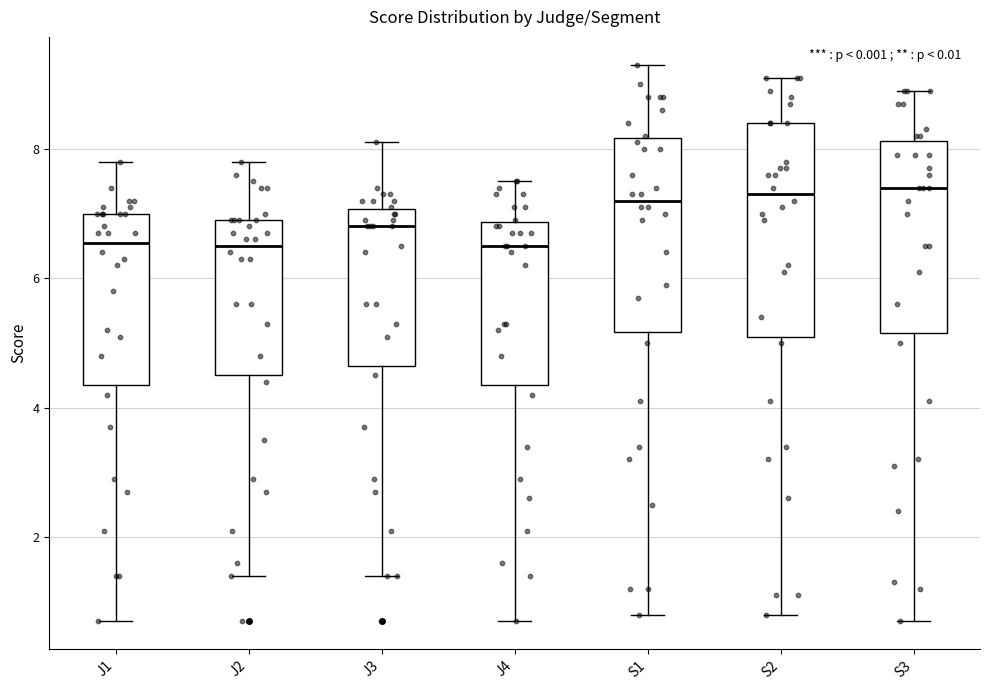

Reading left to right, transcribe this box plot: for each box, give where its median line is, the range the box spans, and where its two whiskers end, as read against the y-axis. The values are not printed on the chart, so give them approximately, as read against the axis.

J1: median 6.6, box 4.4 to 7.0, whiskers 0.8 to 7.8
J2: median 6.6, box 4.6 to 7.0, whiskers 1.4 to 7.8
J3: median 6.8, box 4.6 to 7.0, whiskers 1.4 to 8.2
J4: median 6.6, box 4.4 to 6.8, whiskers 0.8 to 7.6
S1: median 7.2, box 5.2 to 8.2, whiskers 0.8 to 9.4
S2: median 7.4, box 5.2 to 8.4, whiskers 0.8 to 9.2
S3: median 7.4, box 5.2 to 8.2, whiskers 0.8 to 9.0